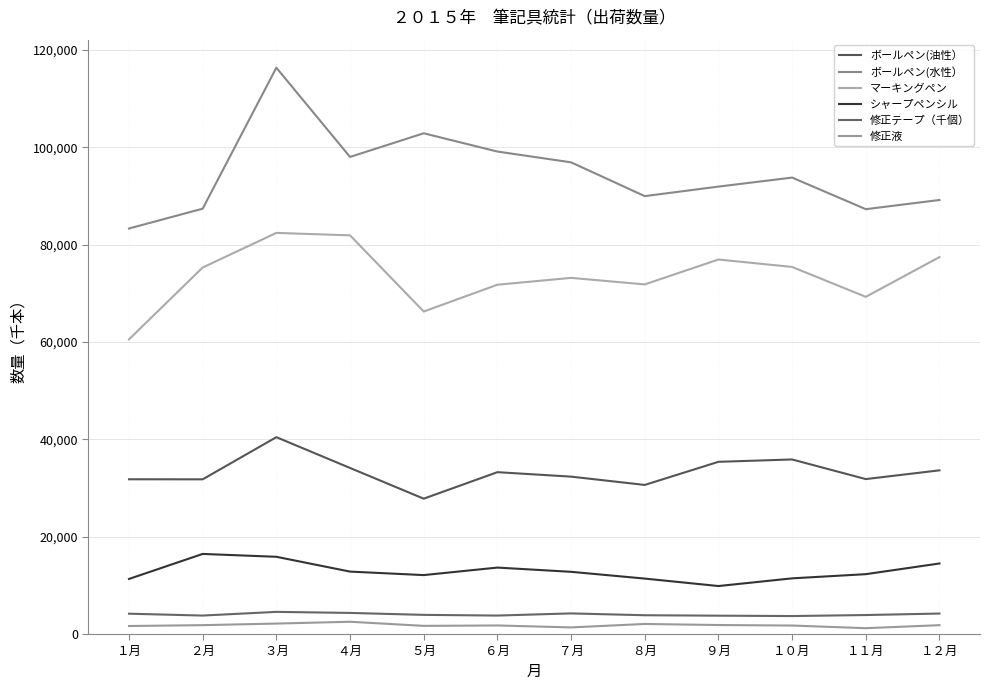

What is the sum of all マーキングペン values?

882500